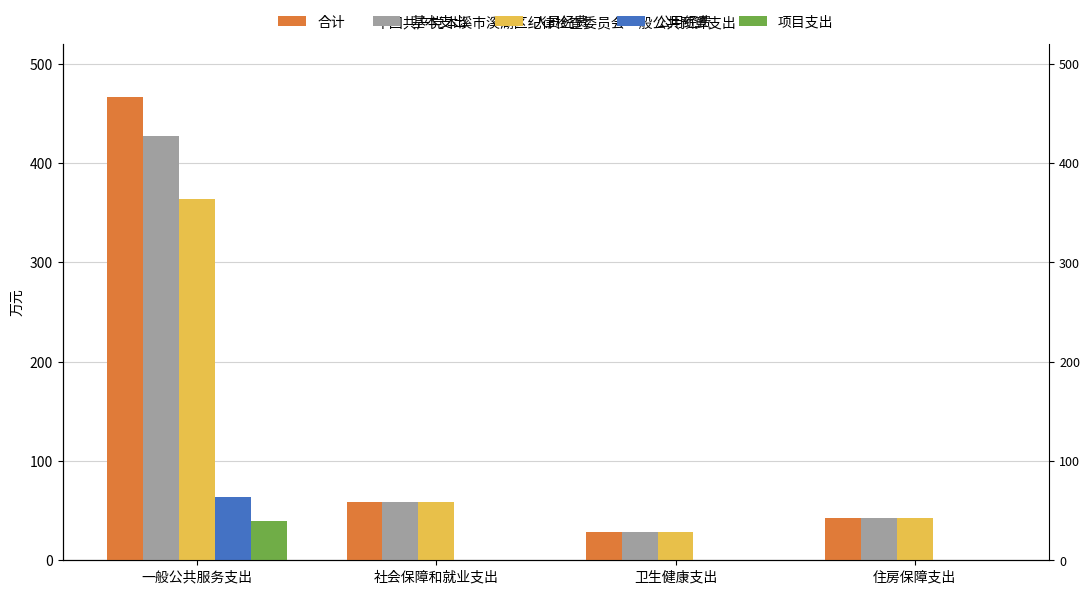

What is the label of the 2nd bar from the left?

社会保障和就业支出